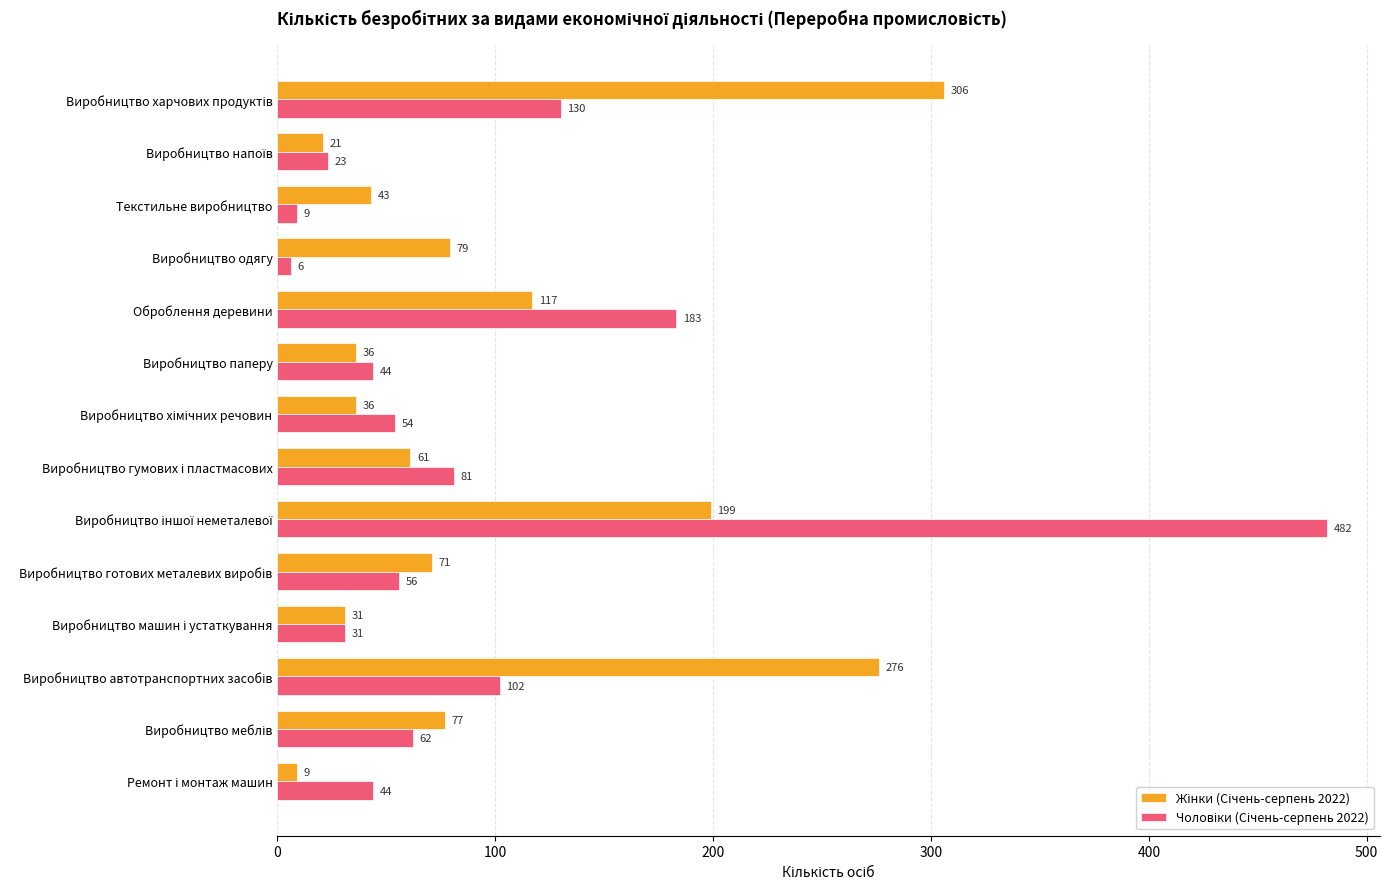

How many categories are shown in the chart?

14